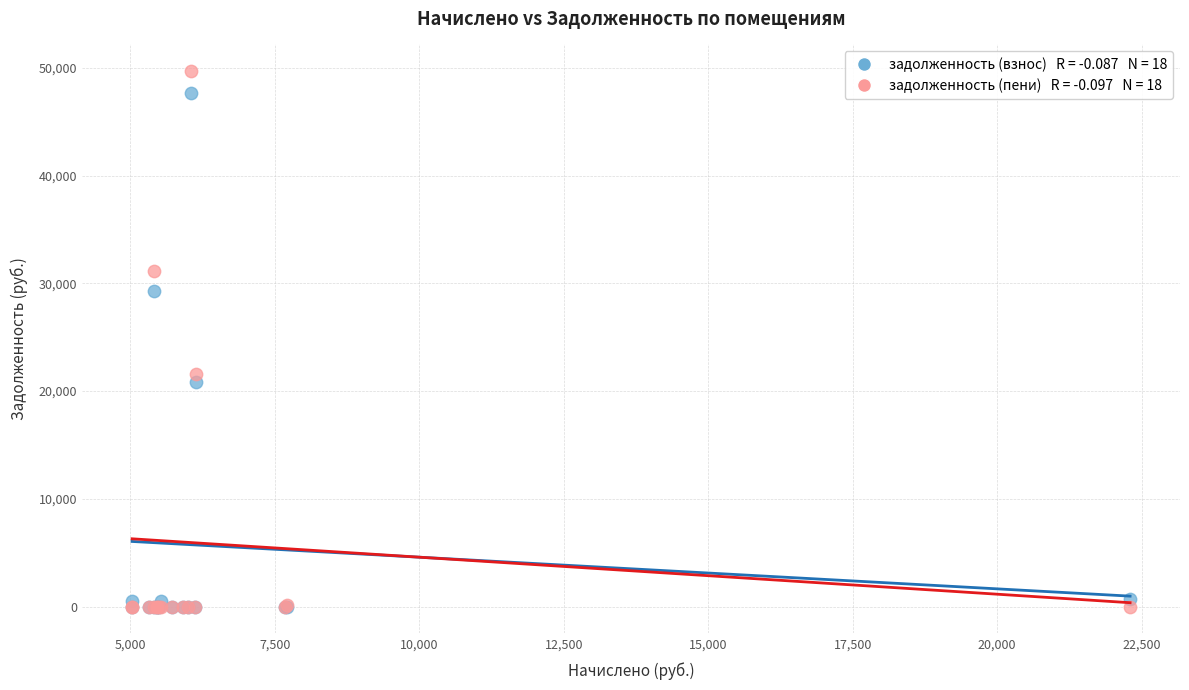

Across all series, what Y value is closest to 24842?

21542.1